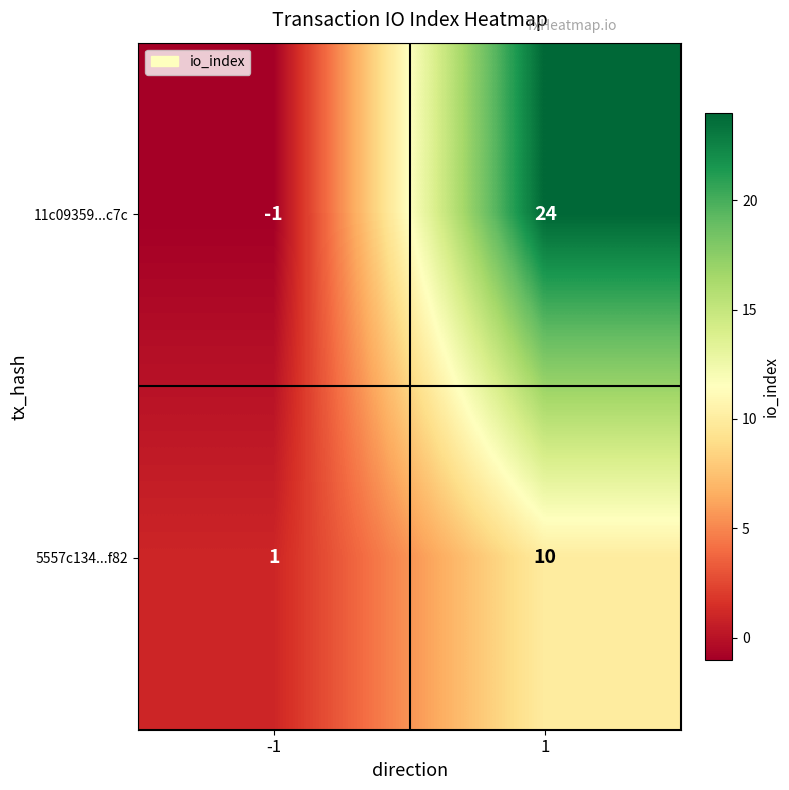

Reading right to left, extract all data points from this chart.

11c09359...c7c: 1=24	-1=-1
5557c134...f82: 1=10	-1=1